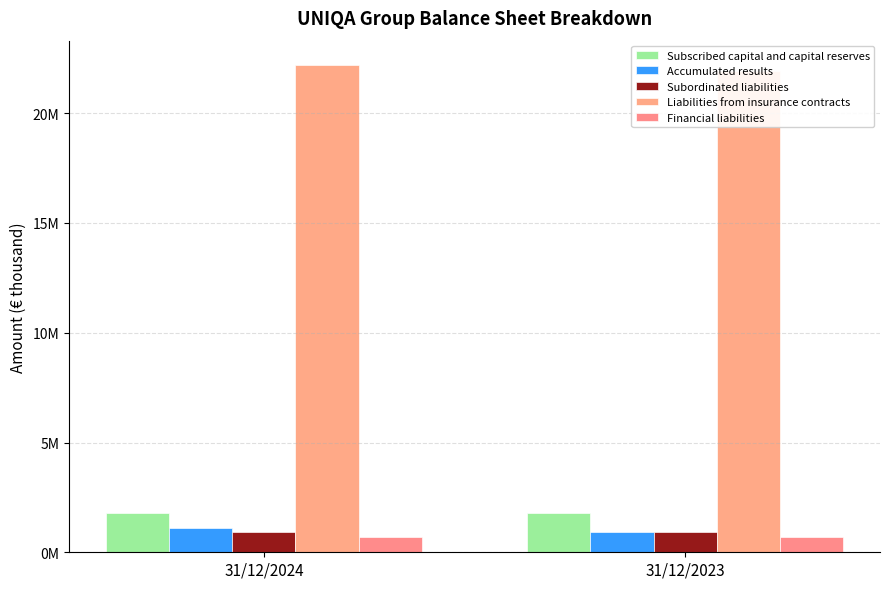

How many values in the Subordinated liabilities series are below 907912?

1